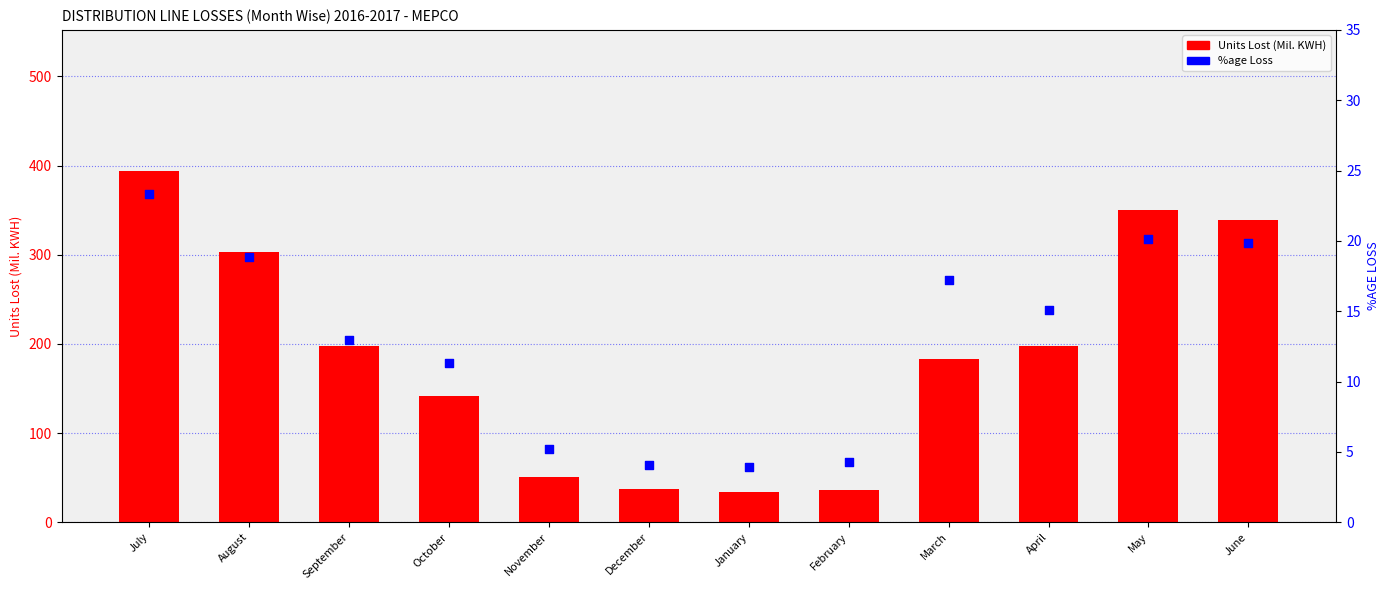

At how many categories does at least one series exceed 91?

8